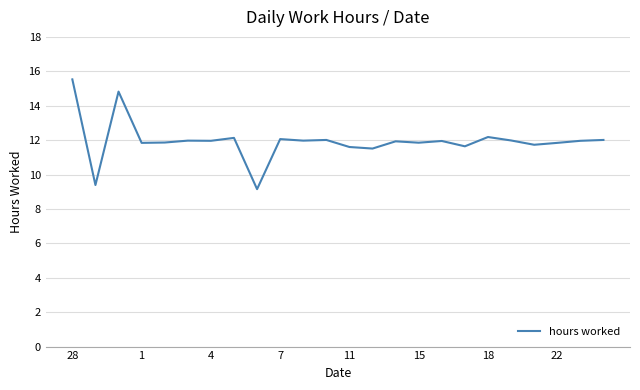

What is the difference between the maximum and minimum values?

6.4